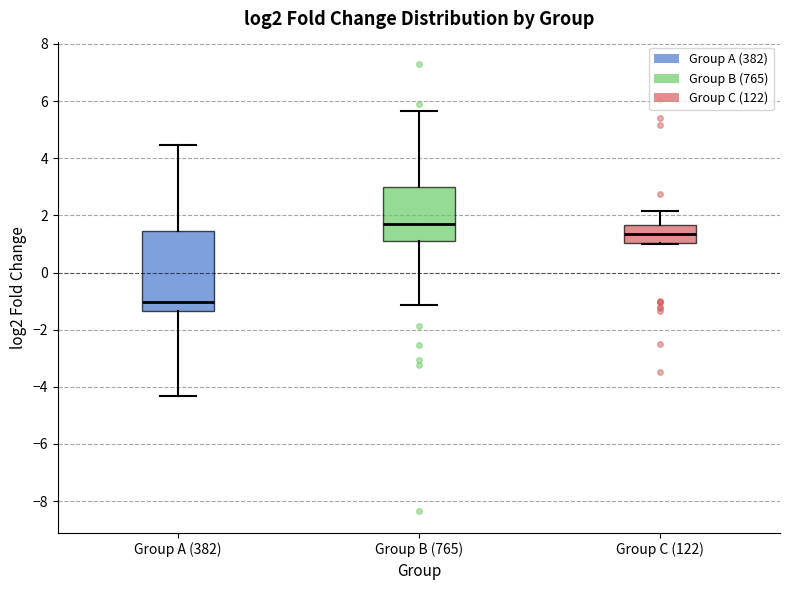

Reading left to right, read every box against the y-axis: the position of its median line, the range the box covers, and the ends of its whiskers. The values are not printed on the chart, so give them approximately, as read against the axis.

Group A (382): median -1.0, box -1.4 to 1.4, whiskers -4.4 to 4.4
Group B (765): median 1.6, box 1.2 to 3.0, whiskers -1.2 to 5.6
Group C (122): median 1.4, box 1.0 to 1.6, whiskers 1.0 to 2.2